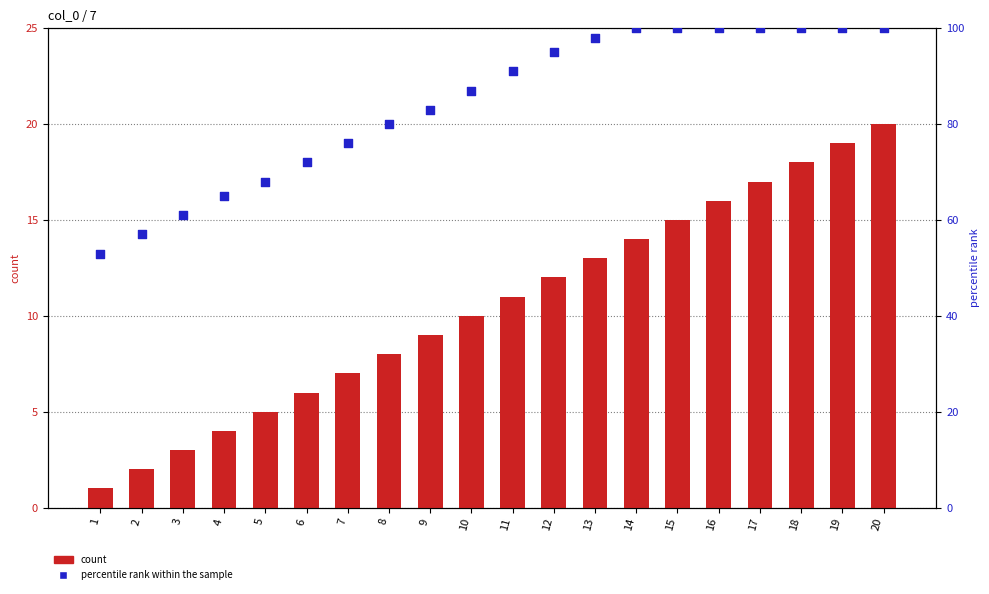

Which series contains the lowest Y value?

count